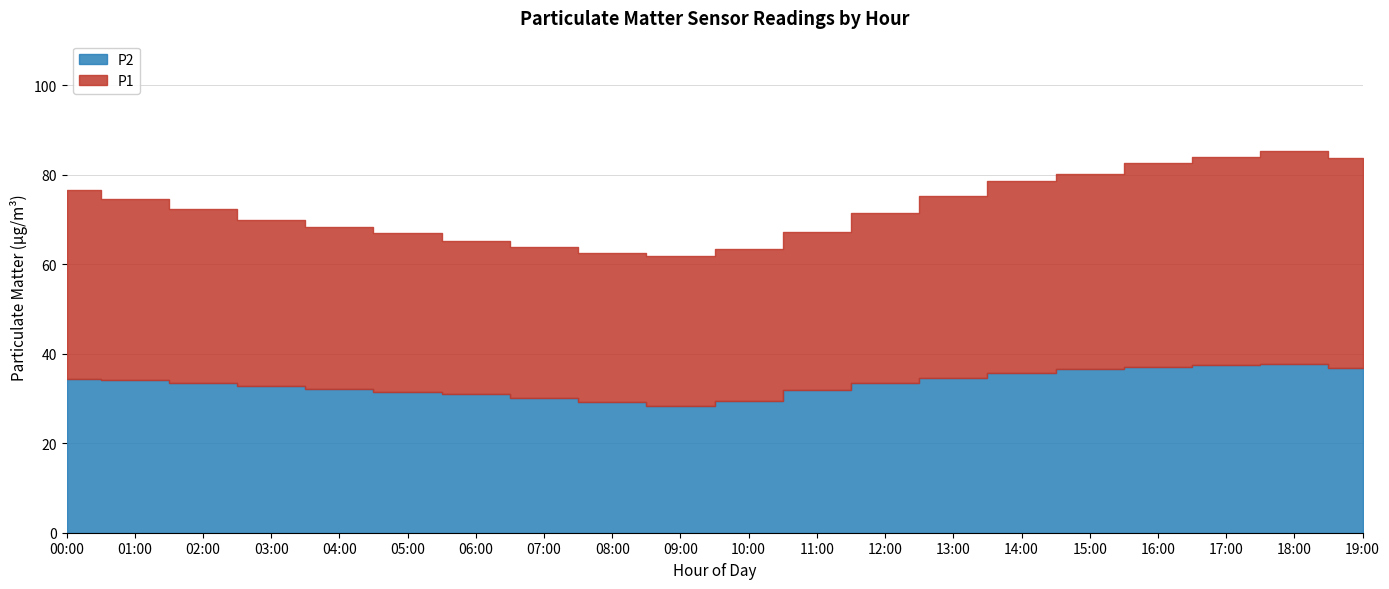

The value of P1 at 05:00 is 66.9. True or false?

True